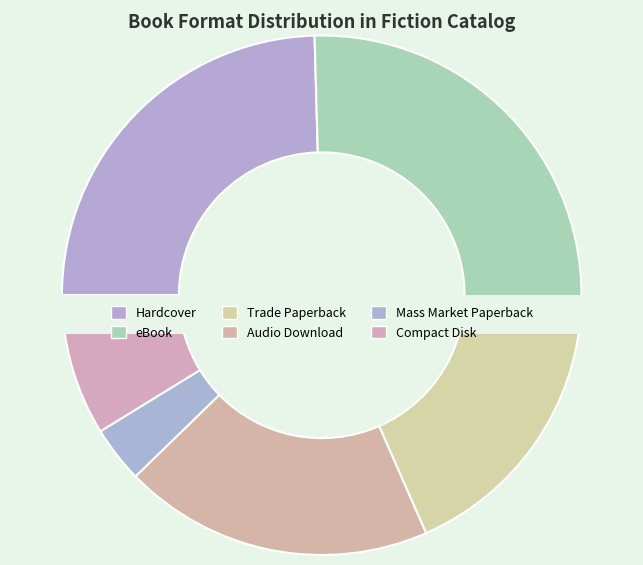

Count the number of slices in the pie.

6